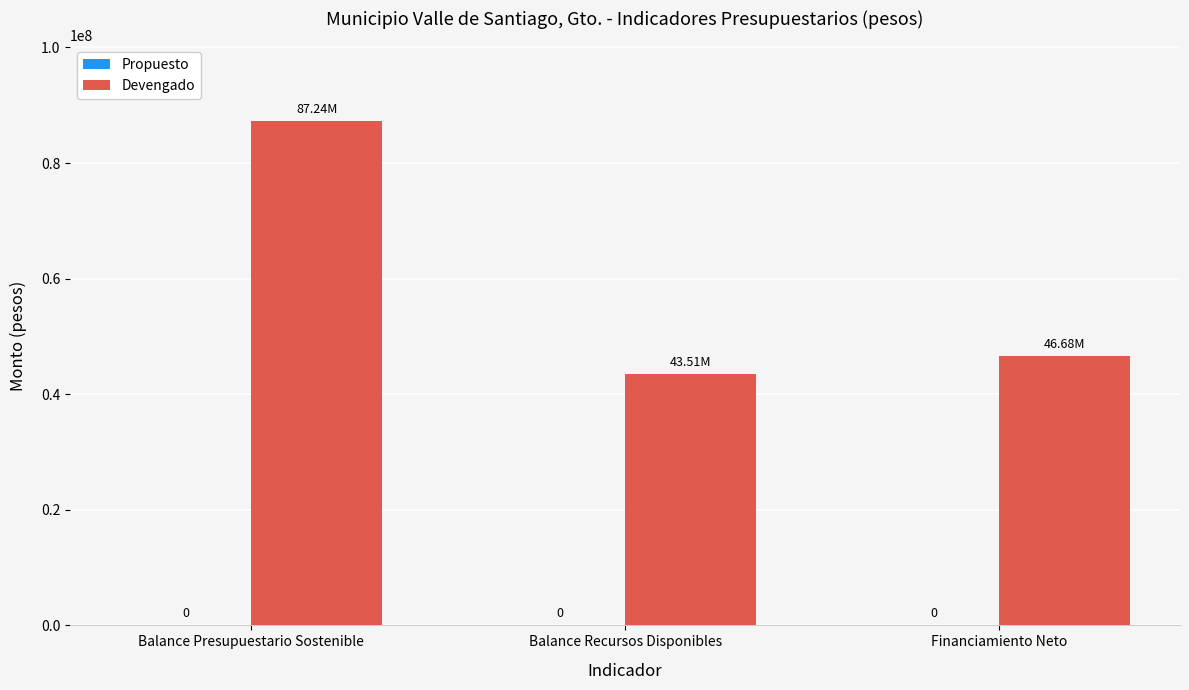

Reading left to right, extract all data points from this chart.

Propuesto: 0.0	0.0	0.0
Devengado: 87241791.2	43513170.8	46677398.8